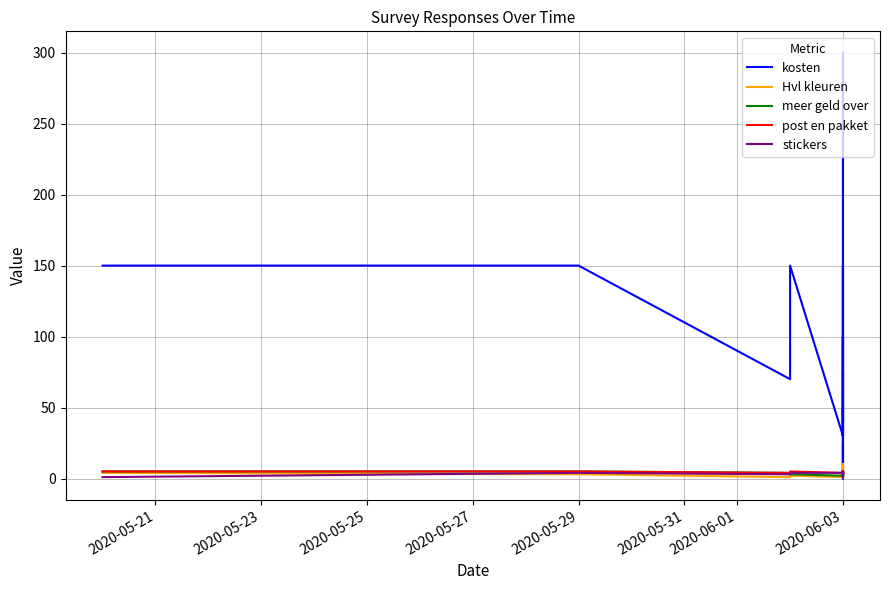

At which label does post en pakket reach its peak?

2020-05-21